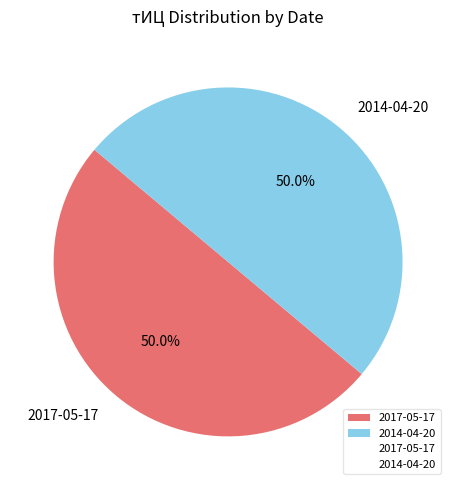

Approximately how many times larger is the value at 2014-04-20 compared to 2017-05-17?

1.0